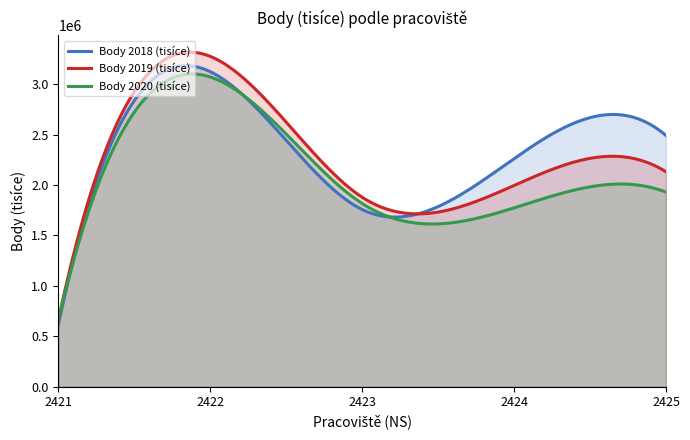

Which category has the highest value in the Body 2019 (tisíce) series?

2422